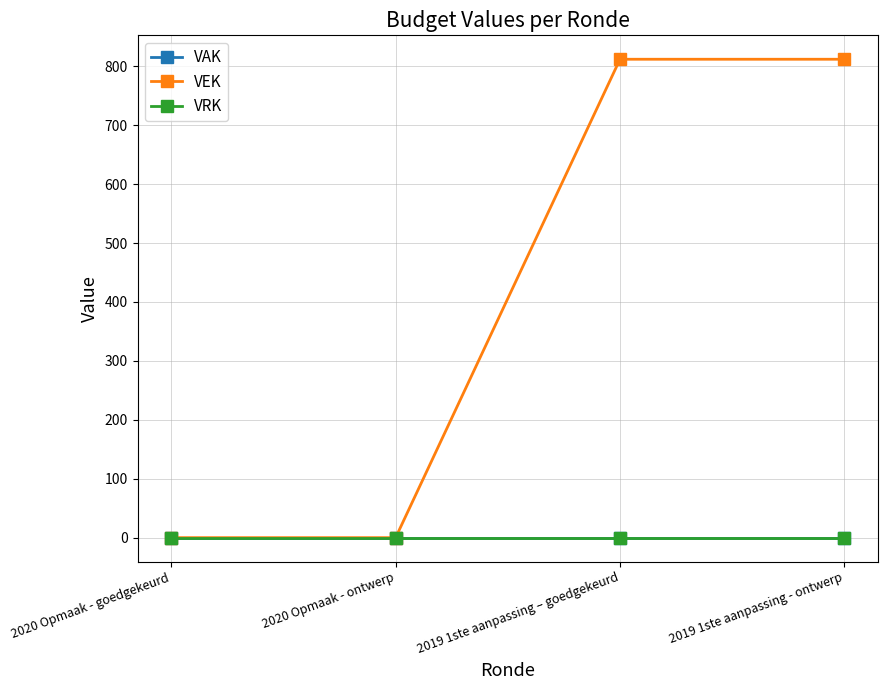

At 2020 Opmaak - goedgekeurd, list the series in order from largest to smallest.

VAK, VEK, VRK